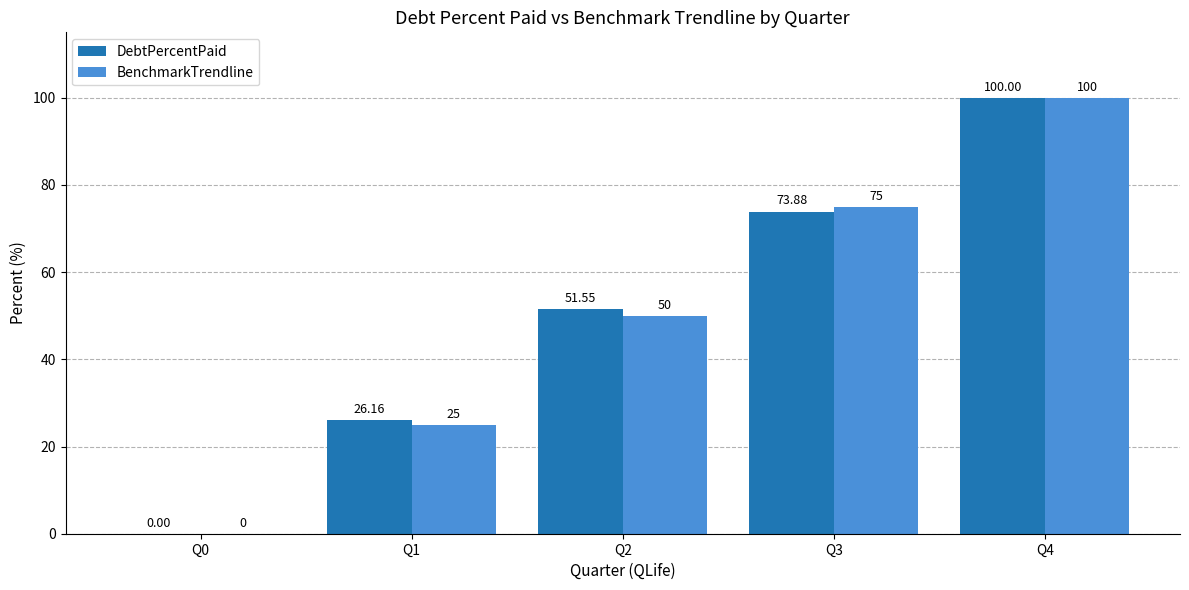

True or false: BenchmarkTrendline has a value of 175.1 at Q4.

False